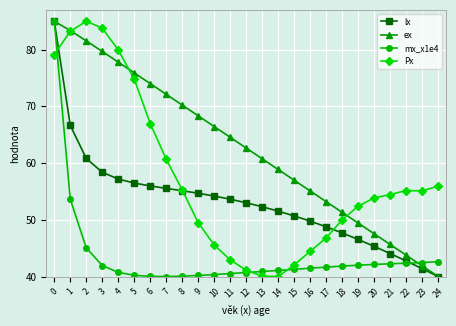

At 3, list the series in order from smallest to largest.

mx_x1e4, lx, ex, Px